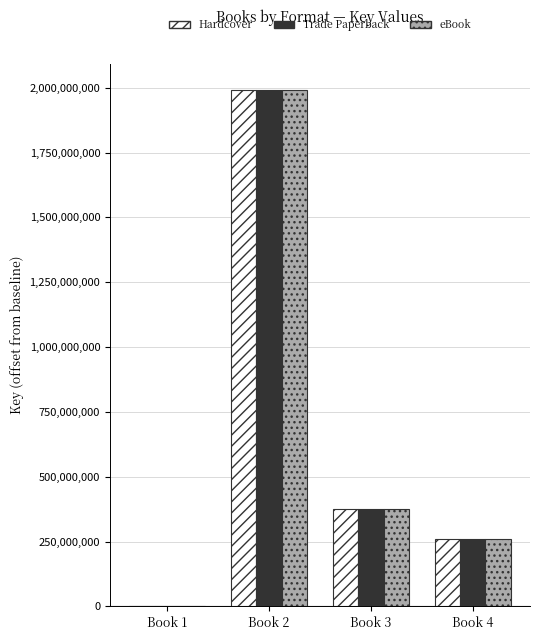

Reading left to right, list all the values displayed in this chart.

Hardcover: Book 1=0	Book 2=1991329990	Book 3=376060045	Book 4=260731408
Trade Paperback: Book 1=0	Book 2=1991329990	Book 3=376060045	Book 4=260731408
eBook: Book 1=0	Book 2=1991329990	Book 3=376060045	Book 4=260731408